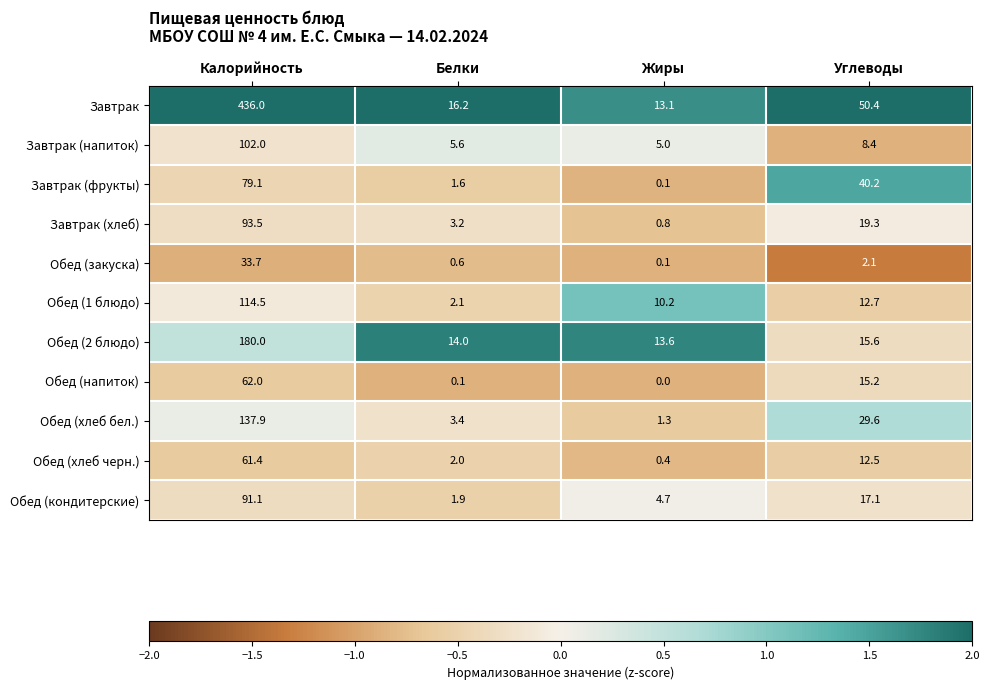

The value of Обед (1 блюдо) at Белки is 3.4. True or false?

False